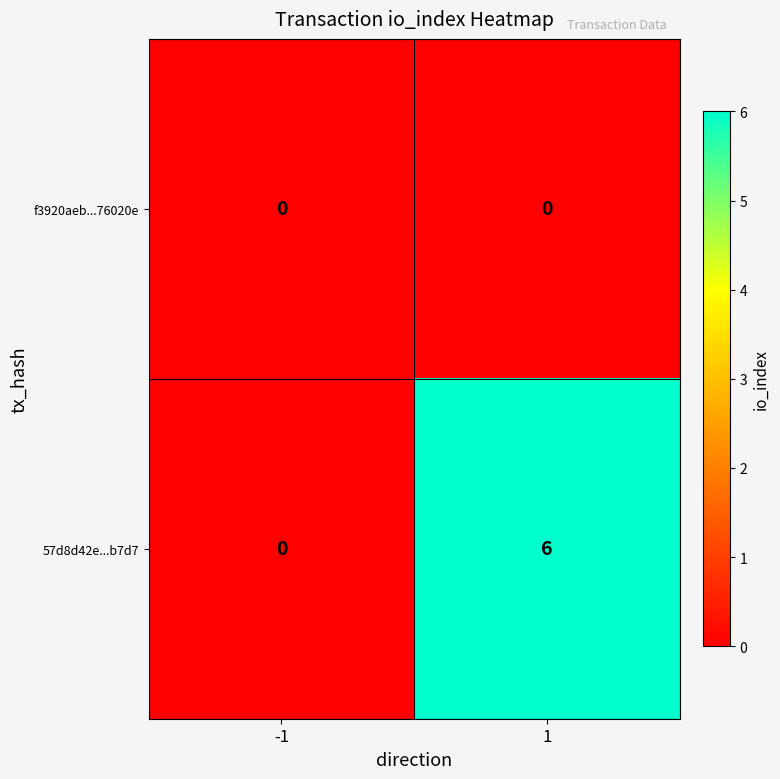

Rank the series by their maximum value, from lowest to highest.

f3920aeb...76020e, 57d8d42e...b7d7